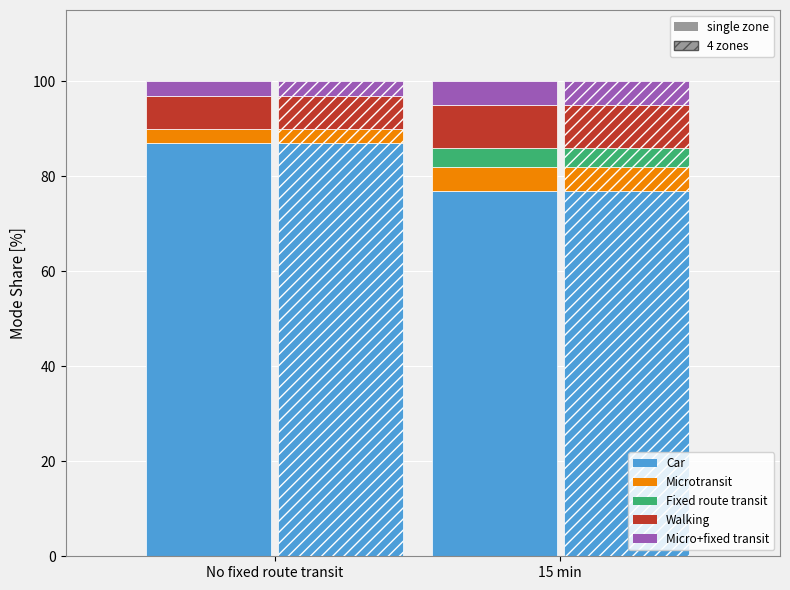

True or false: Car has a value of 25 at Águia Branca (2014).

False